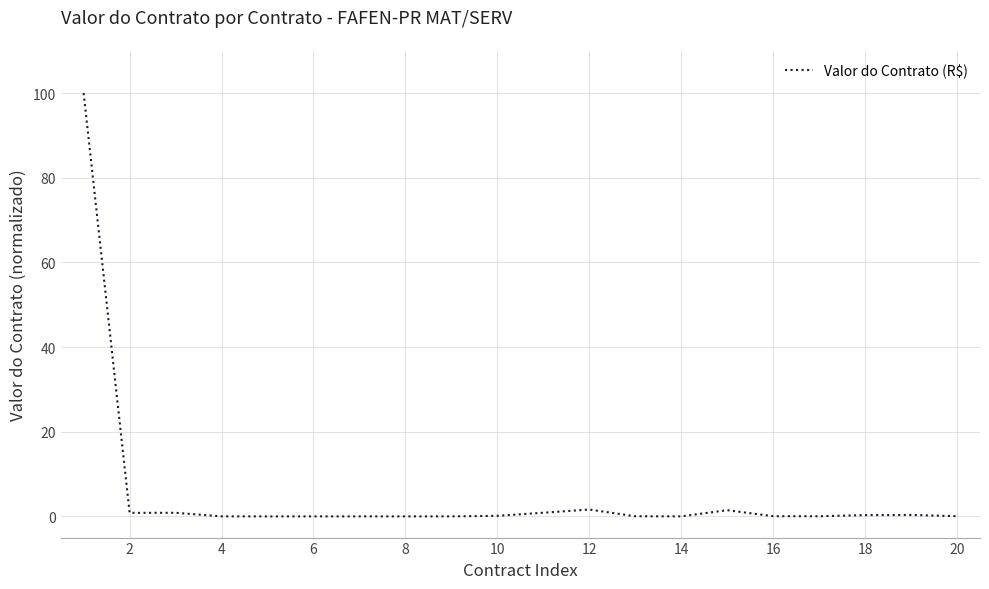

What is the difference between the maximum and minimum values?

100.0